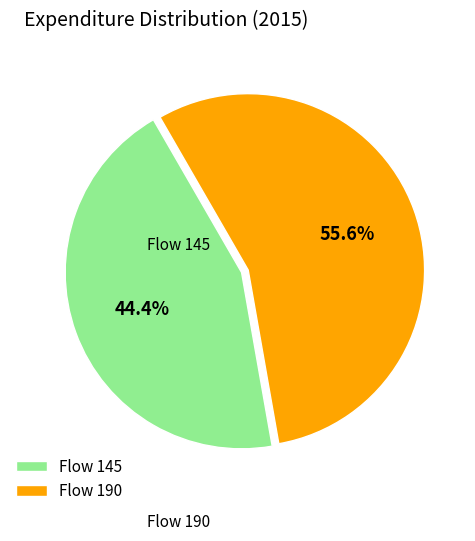

Which slice is the largest?

Flow 190